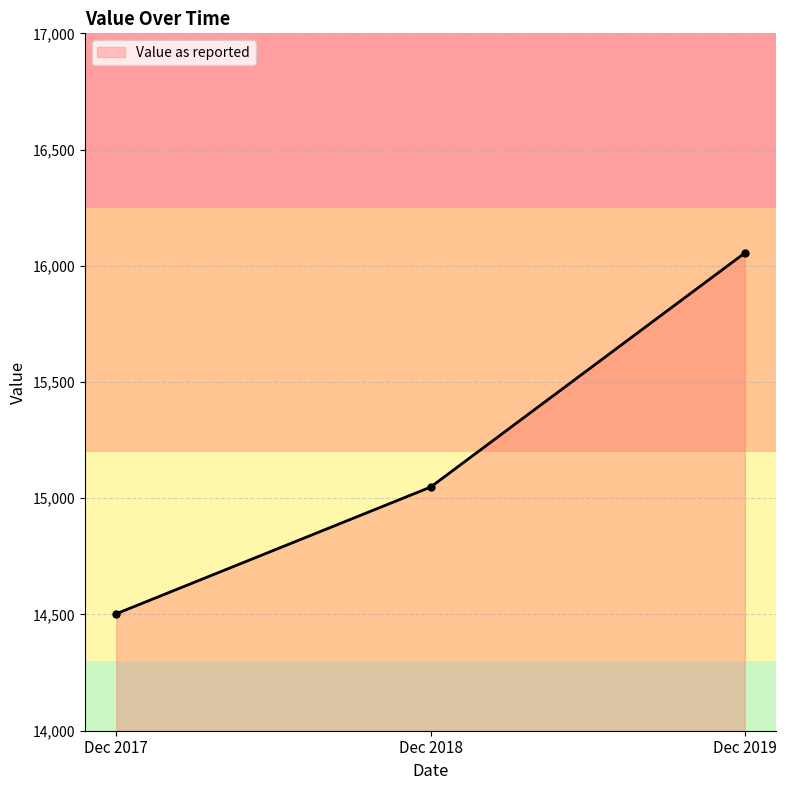

The chart shows a value of 16055.1 at Dec 2019. True or false?

True